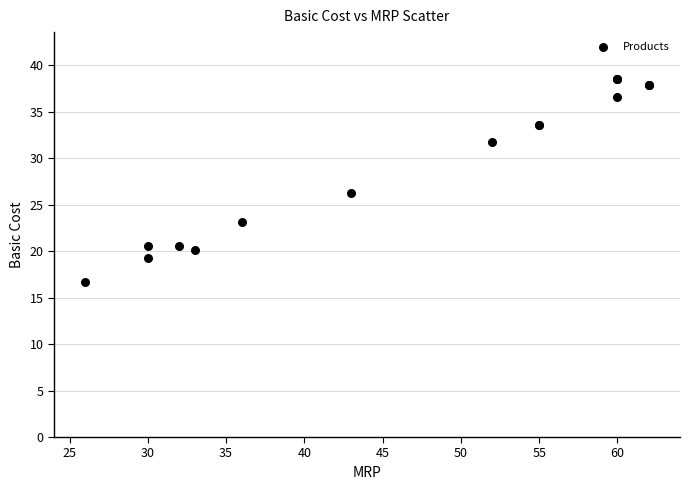

What Y value in the scatter plot is closest to 27?

26.2